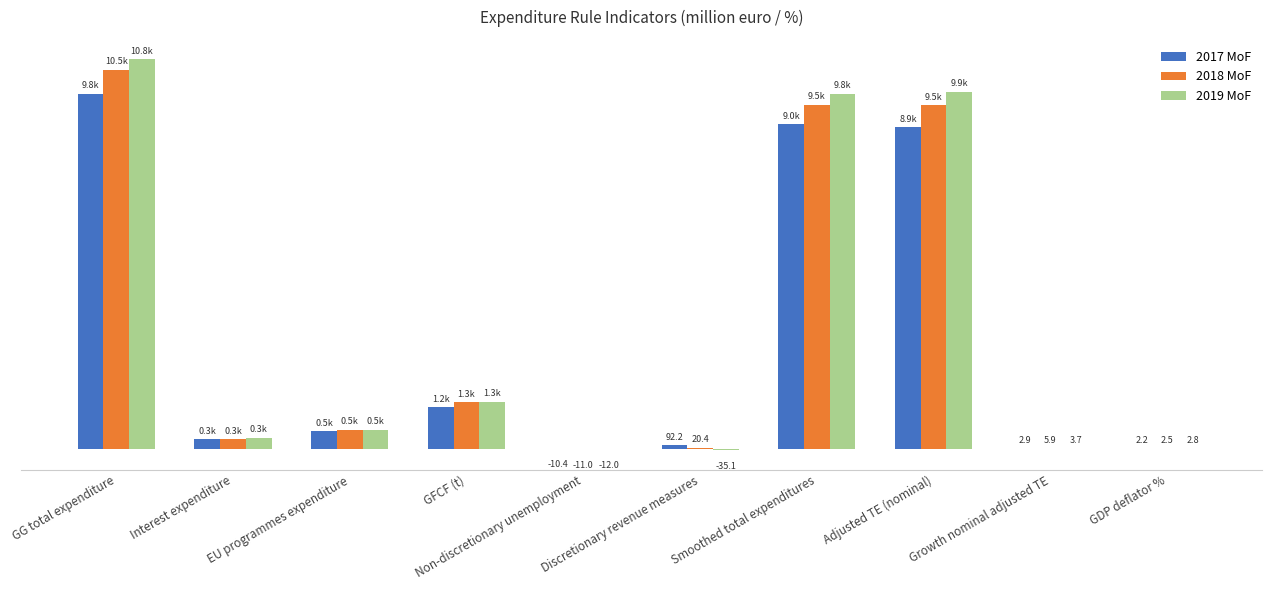

What is the difference between the highest and lowest values at Discretionary revenue measures?

127.3